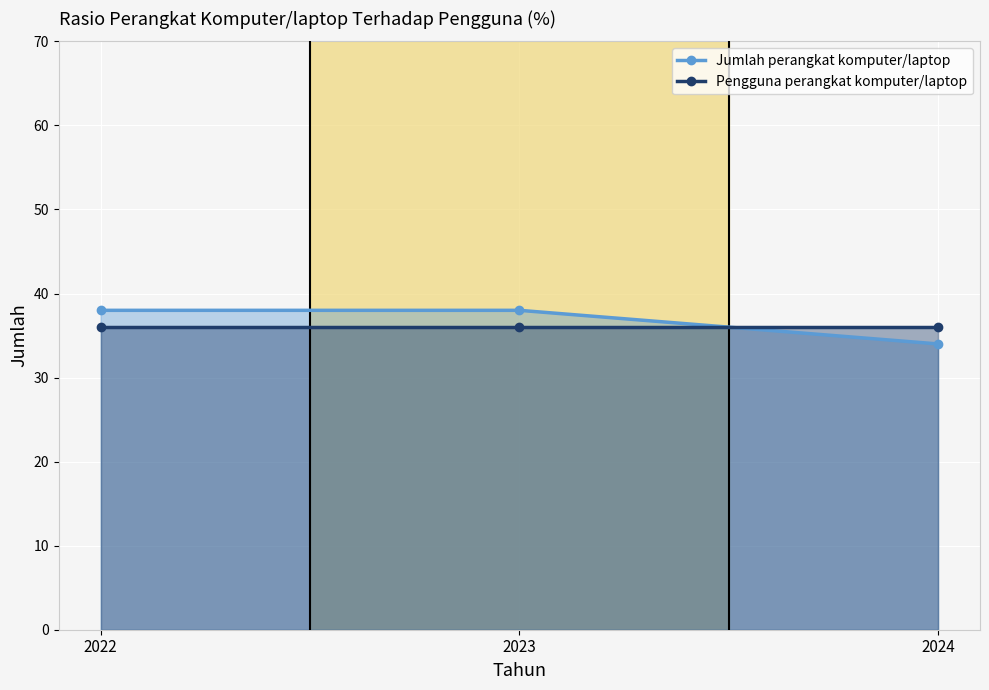

At which label is Pengguna perangkat komputer/laptop closest to 36?

2022